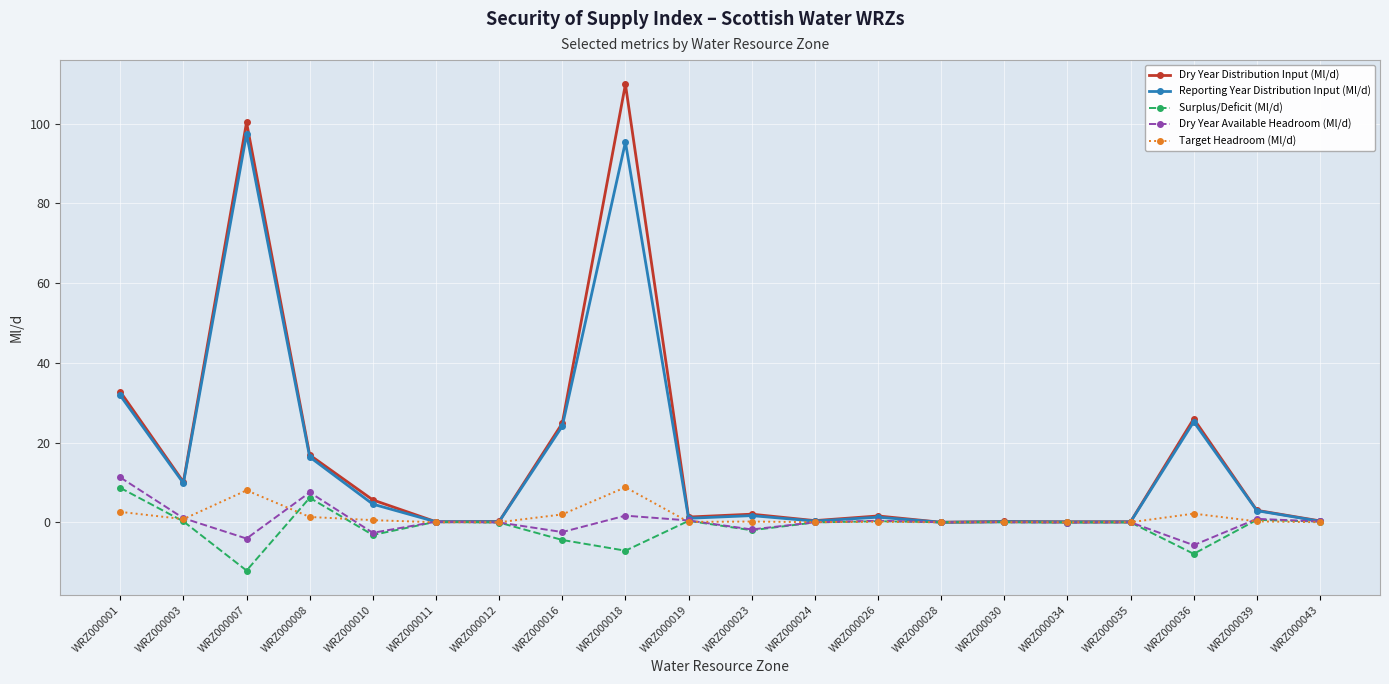

Which series changed the most between WRZ000010 and WRZ000028?

Dry Year Distribution Input (Ml/d)